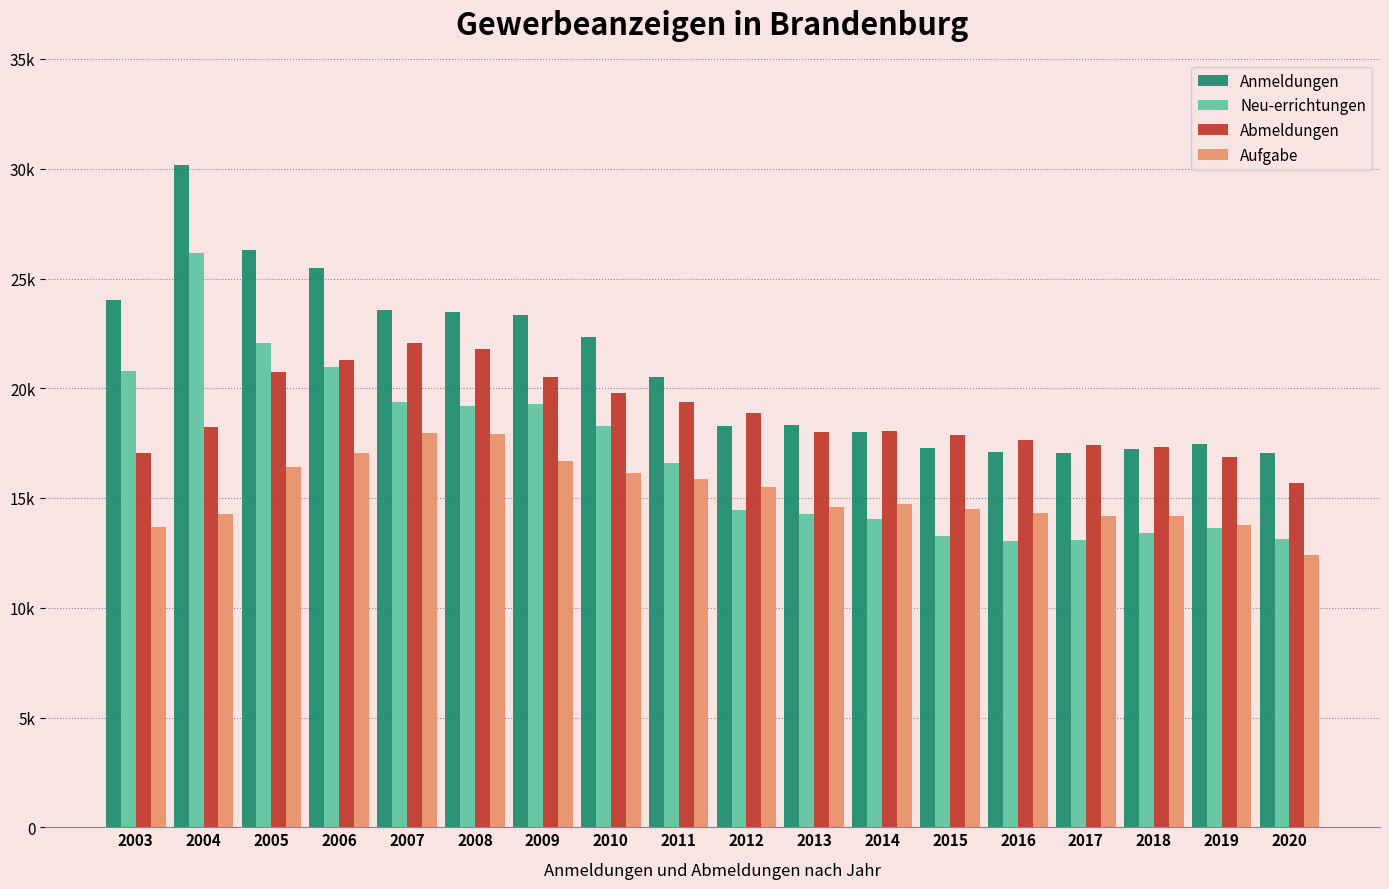

The Aufgabe series shows 14326 at 2016. True or false?

True